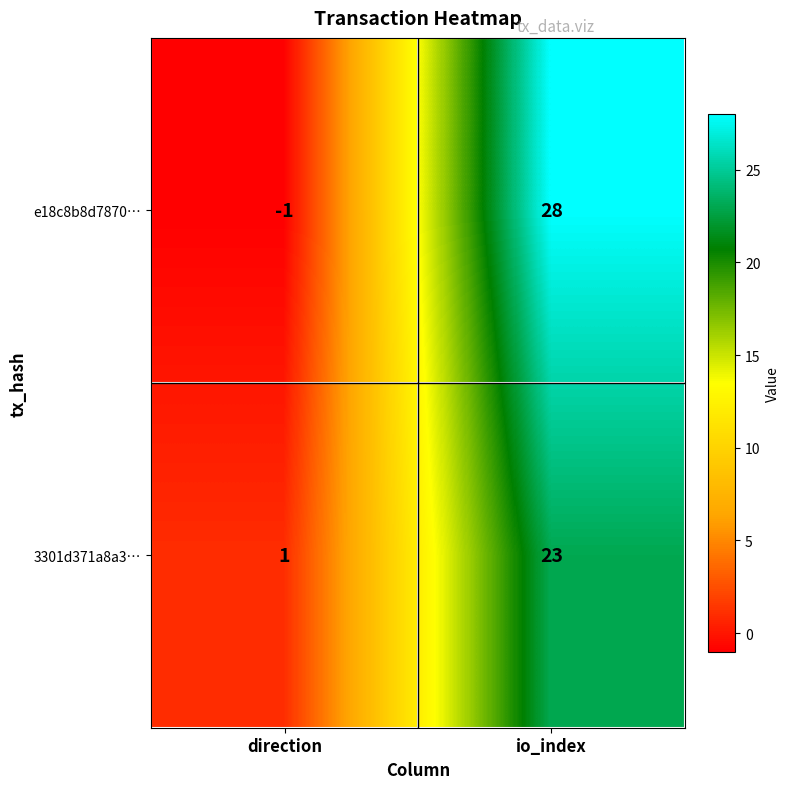

How many data points does each series have?

2